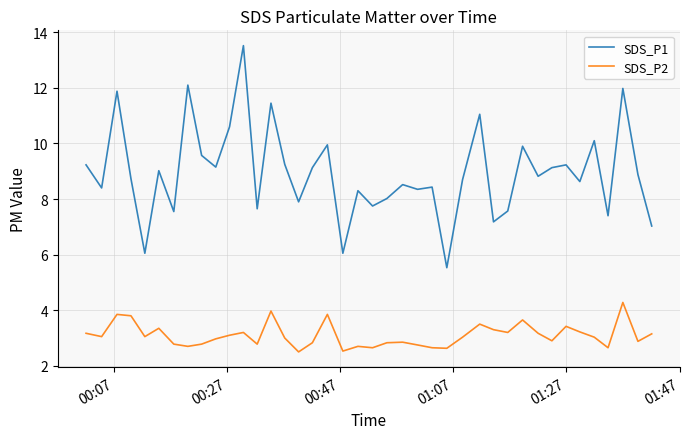

Rank the series by their maximum value, from lowest to highest.

SDS_P2, SDS_P1